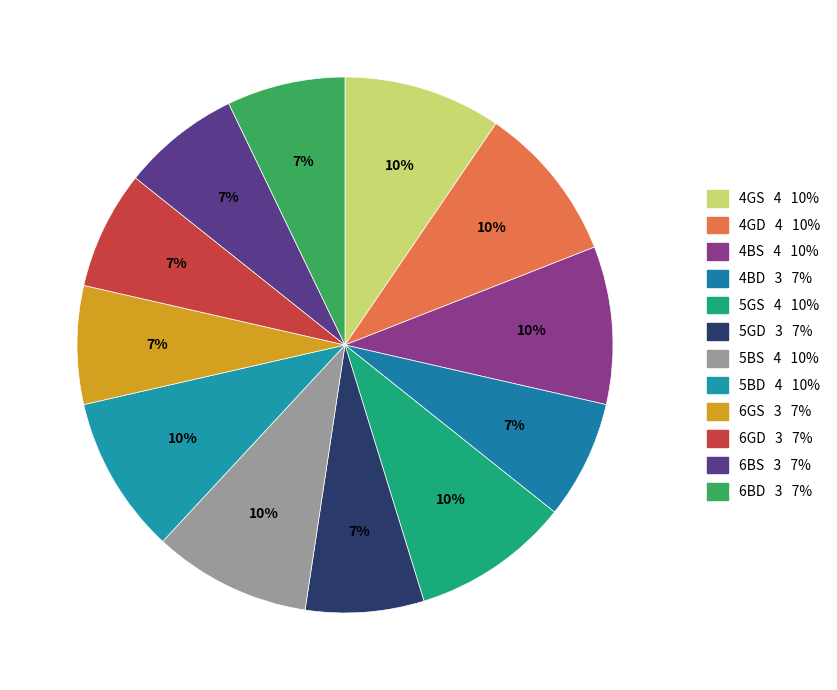

How many slices are in this pie chart?

12